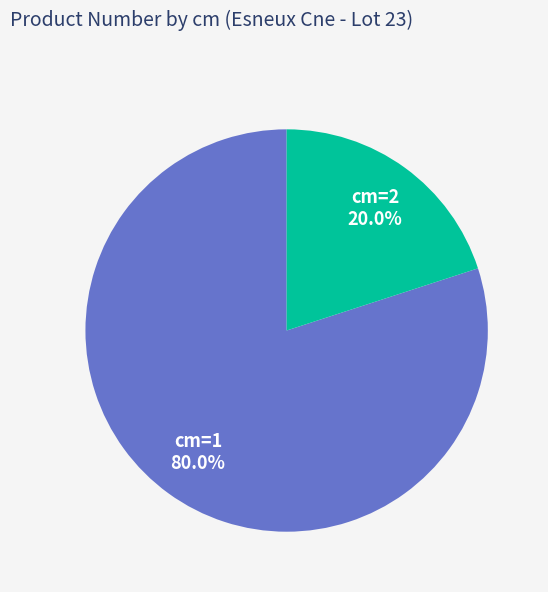

Does any single category account for the majority?

Yes